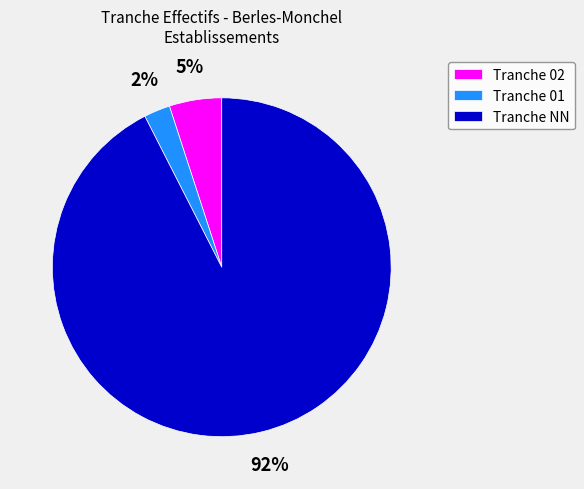

To the nearest percent, what is the combined percentage of Tranche 01 and Tranche NN?

95%